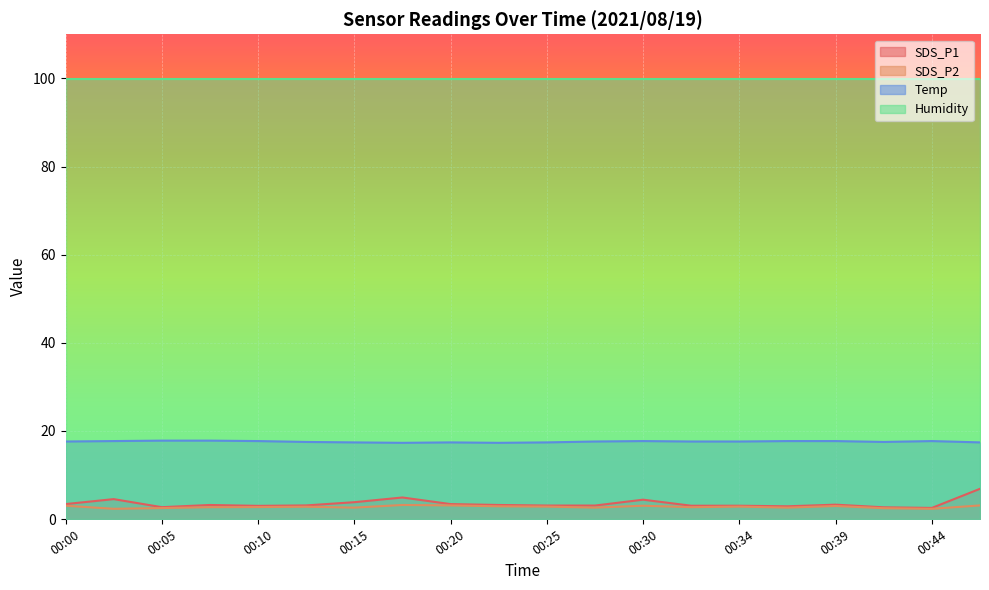

What is the approximate value of Temp at 00:15?

17.4